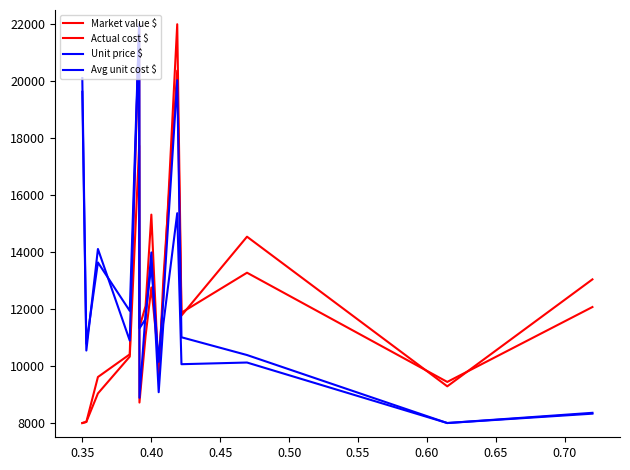

True or false: Avg unit cost $ and Actual cost $ intersect in this chart.

True